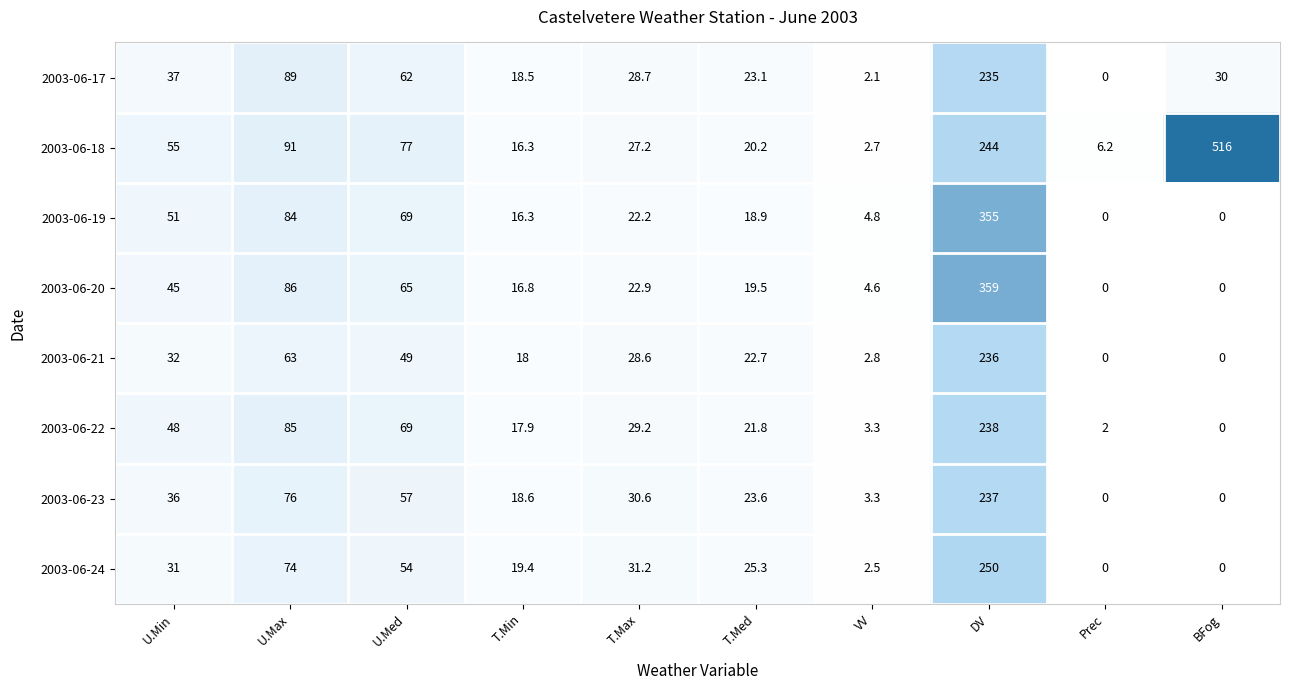

Is it true that 2003-06-24 equals 53.3 at T.Max?

False